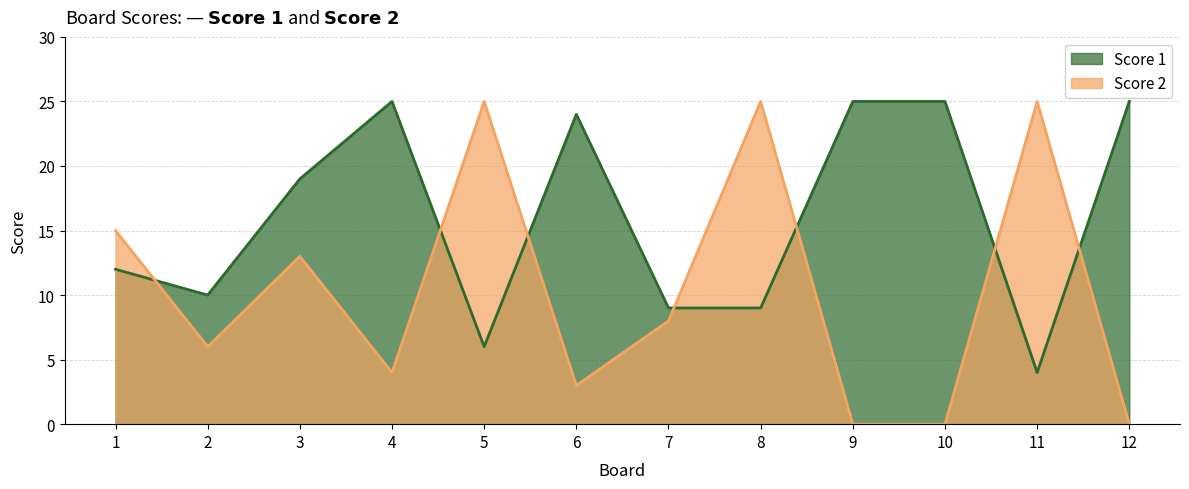

Rank the series by their maximum value, from highest to lowest.

Score 1, Score 2